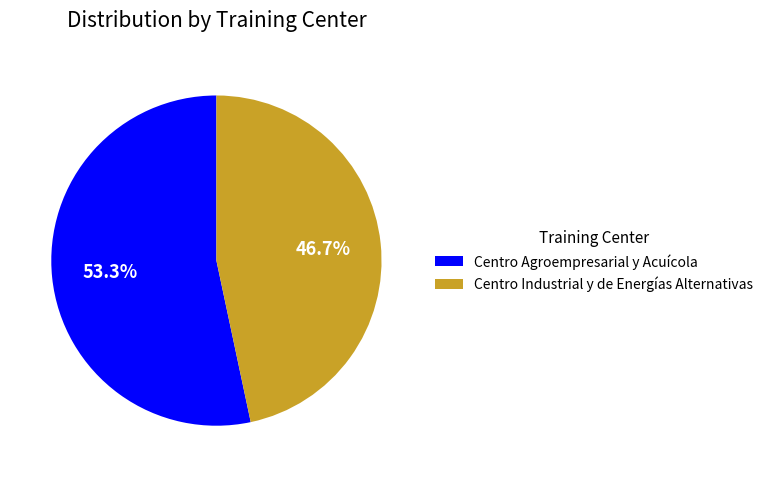

To the nearest percent, what is the combined percentage of Centro Industrial y de Energías Alternativas and Centro Agroempresarial y Acuícola?

100%